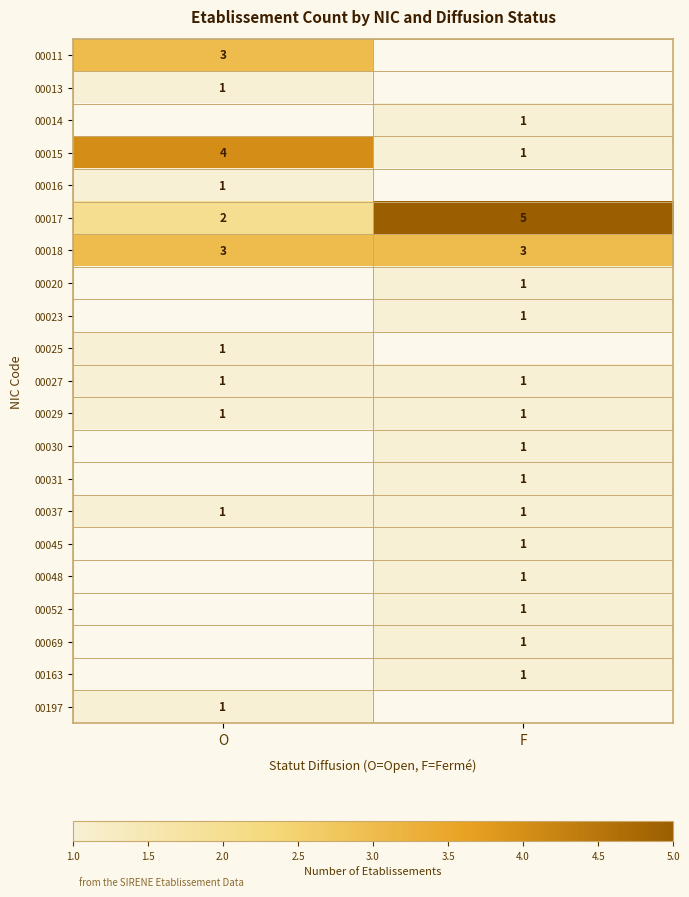

What is the spread (max minus min) of values at O?

3.0